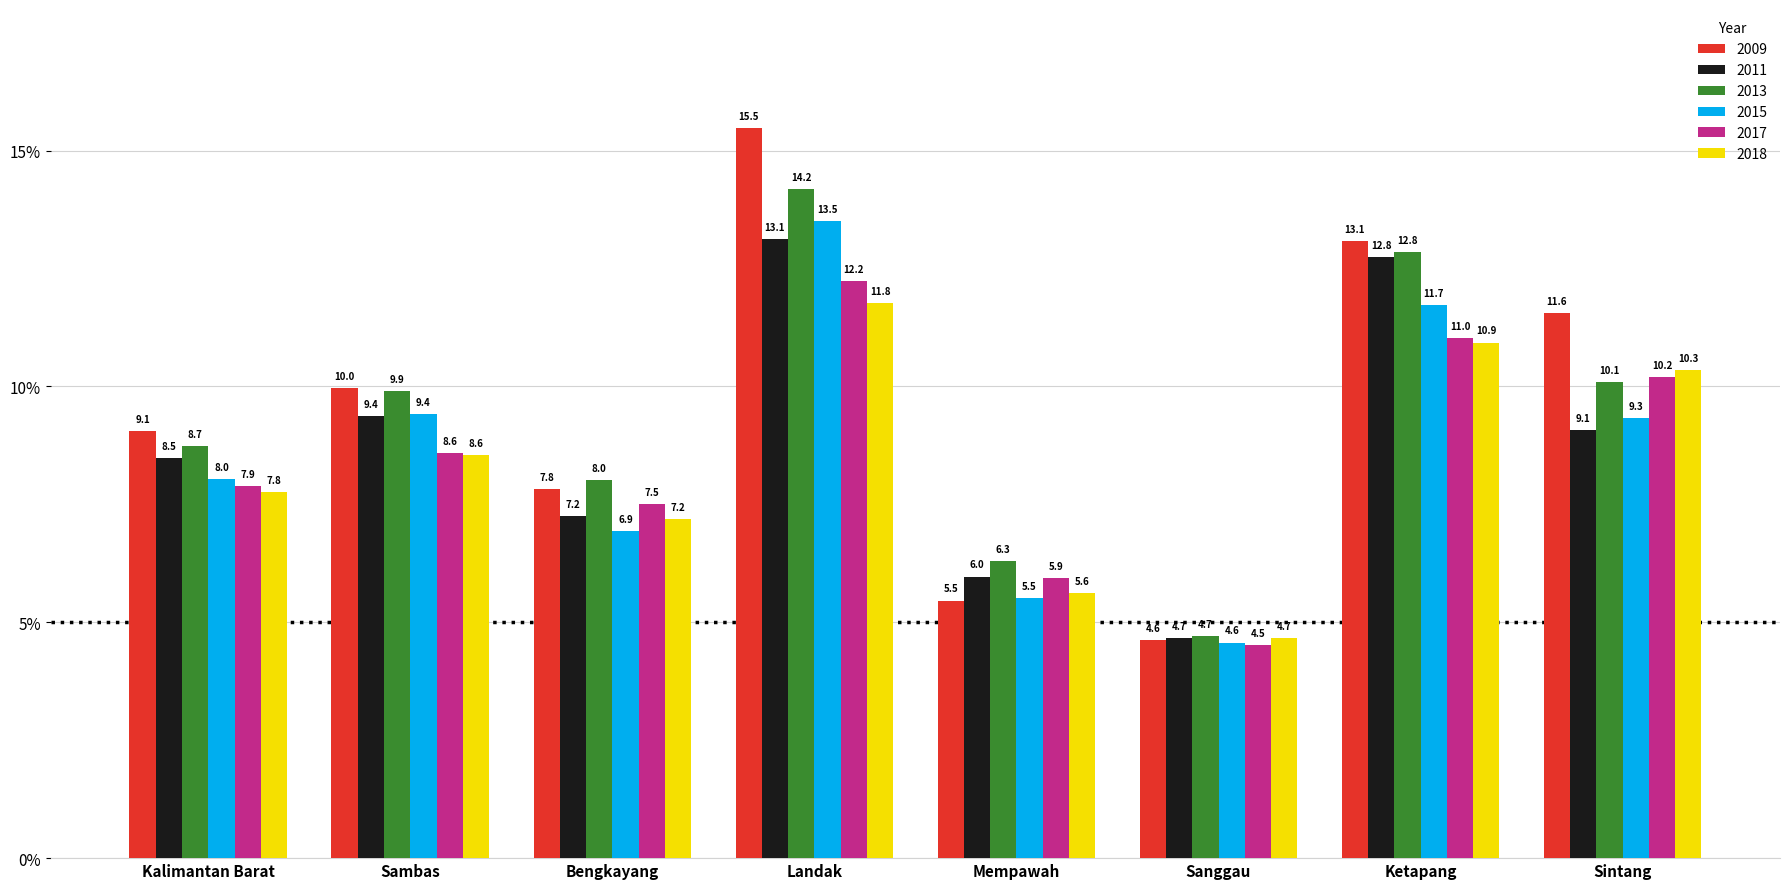

How many values in the 2009 series are below 9?

3